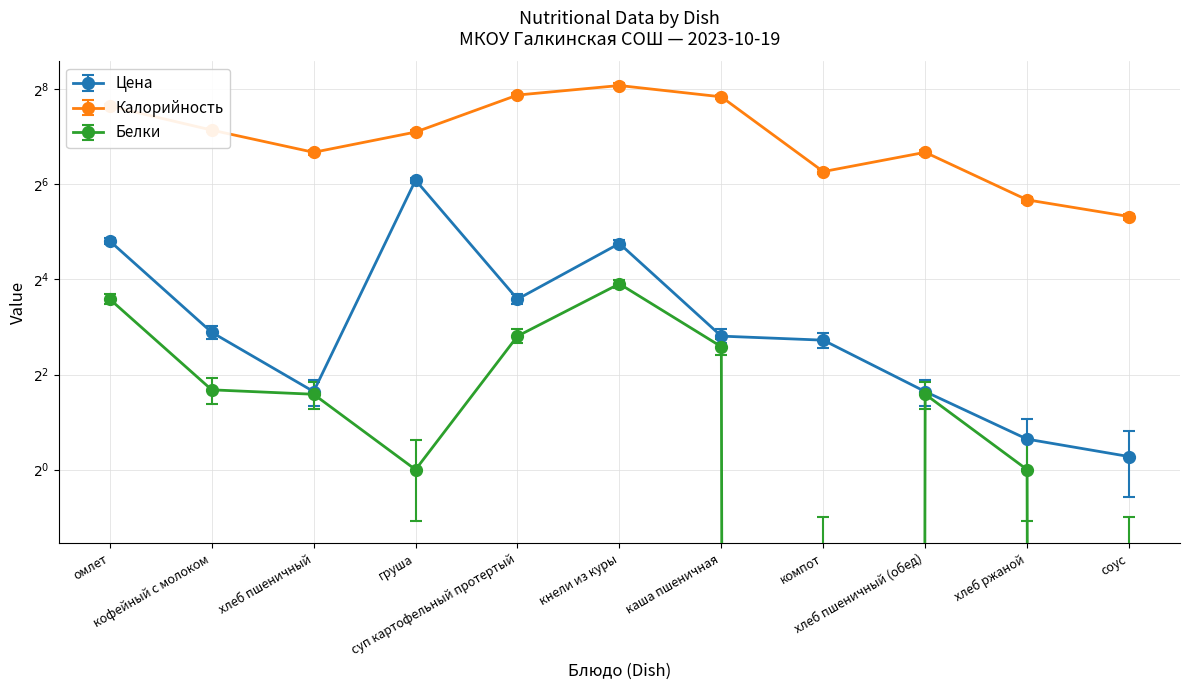

Where is Цена nearest to the value 34?

омлет